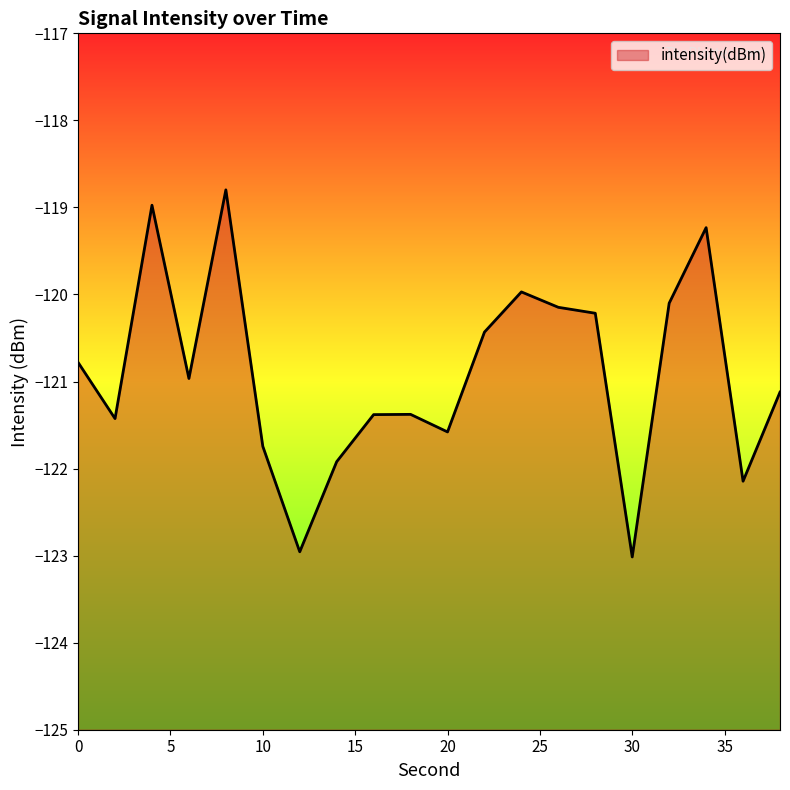

How many lines are shown in the chart?

1